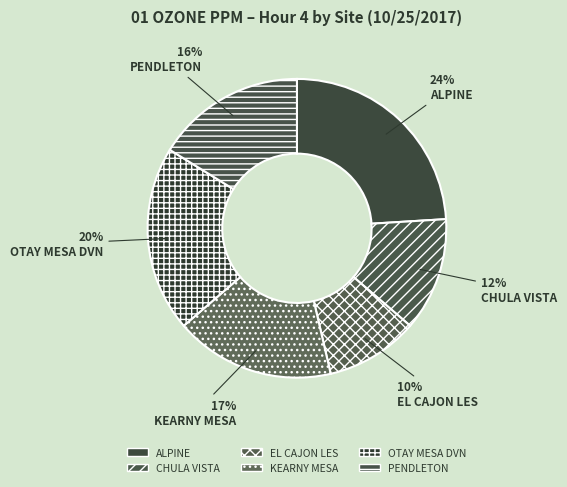

Which category has the smallest portion of the pie?

EL CAJON LES